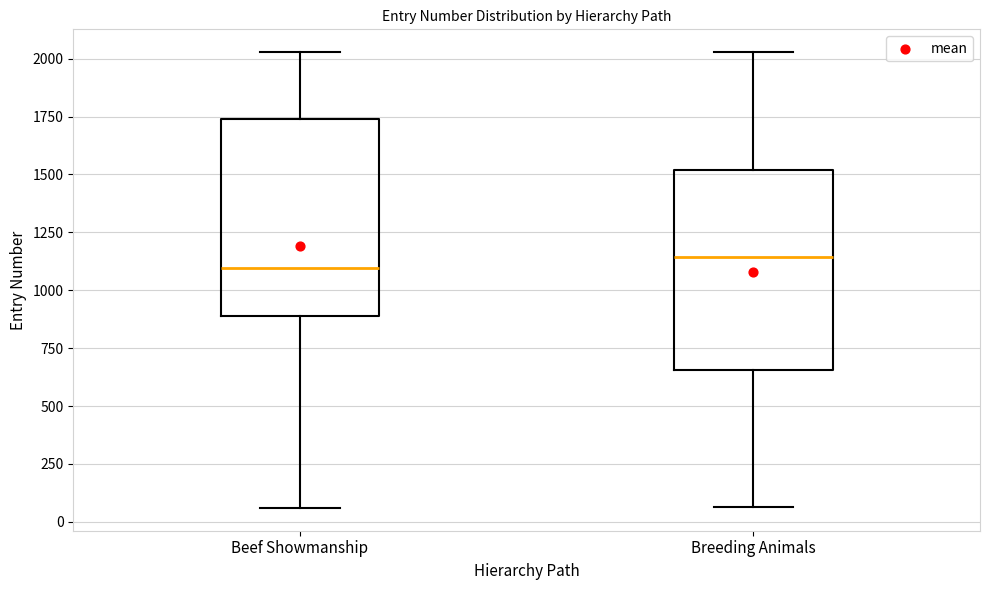

Reading left to right, transcribe this box plot: for each box, give where its median line is, the range the box spans, and where its two whiskers end, as read against the y-axis. The values are not printed on the chart, so give them approximately, as read against the axis.

Beef Showmanship: median 1100, box 900 to 1750, whiskers 50 to 2050
Breeding Animals: median 1150, box 650 to 1500, whiskers 50 to 2050